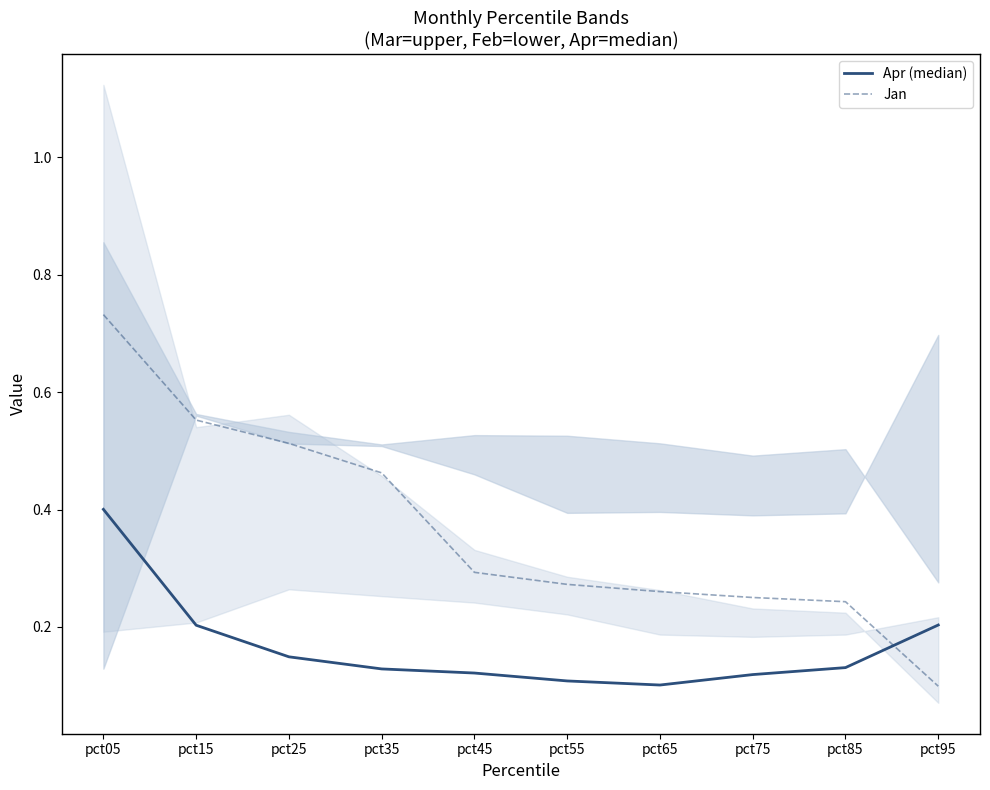

Rank the series by their maximum value, from highest to lowest.

Jan, Apr (median)